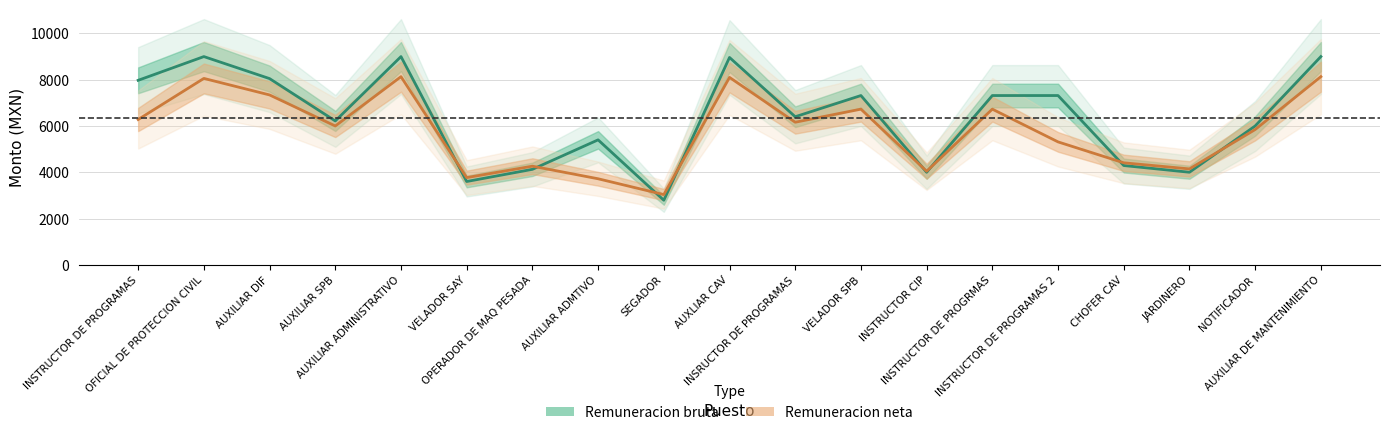

What is the total value across all series at CHOFER CAV?

8698